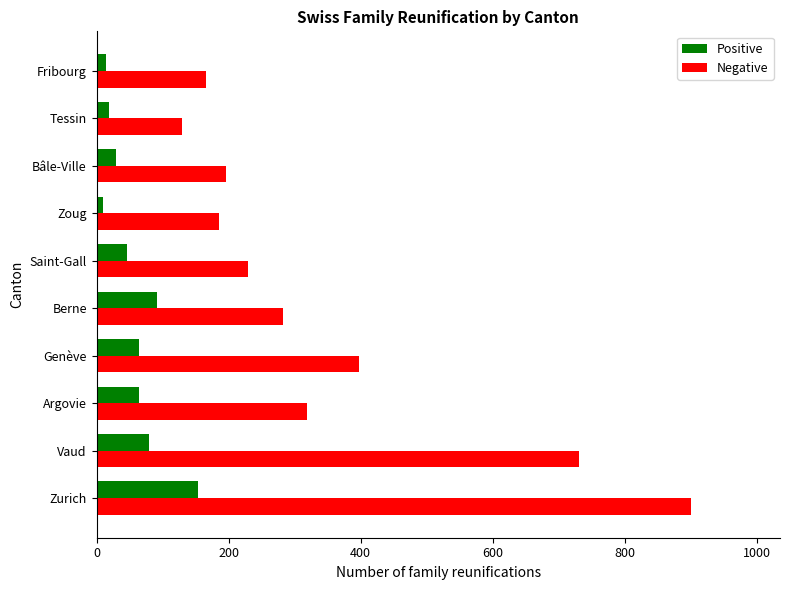

What is the difference between the second highest and minimum values in the Negative series?

600